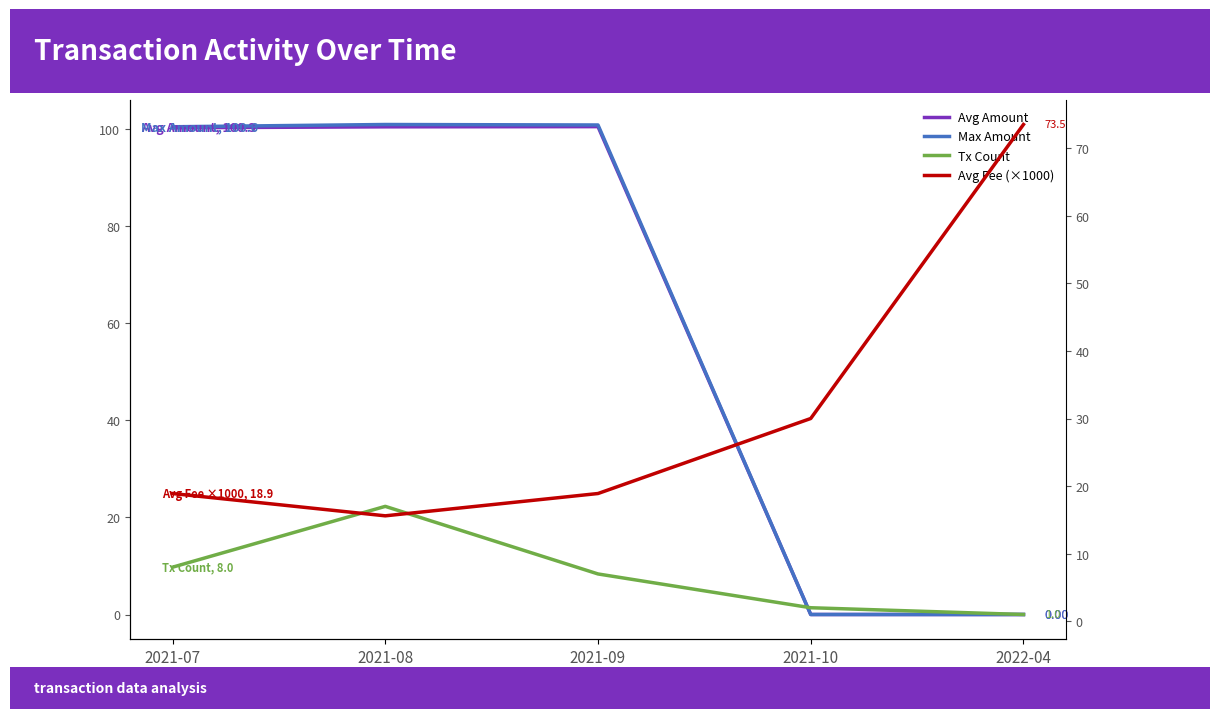

What is the spread (max minus min) of values at 2022-04?

73.5